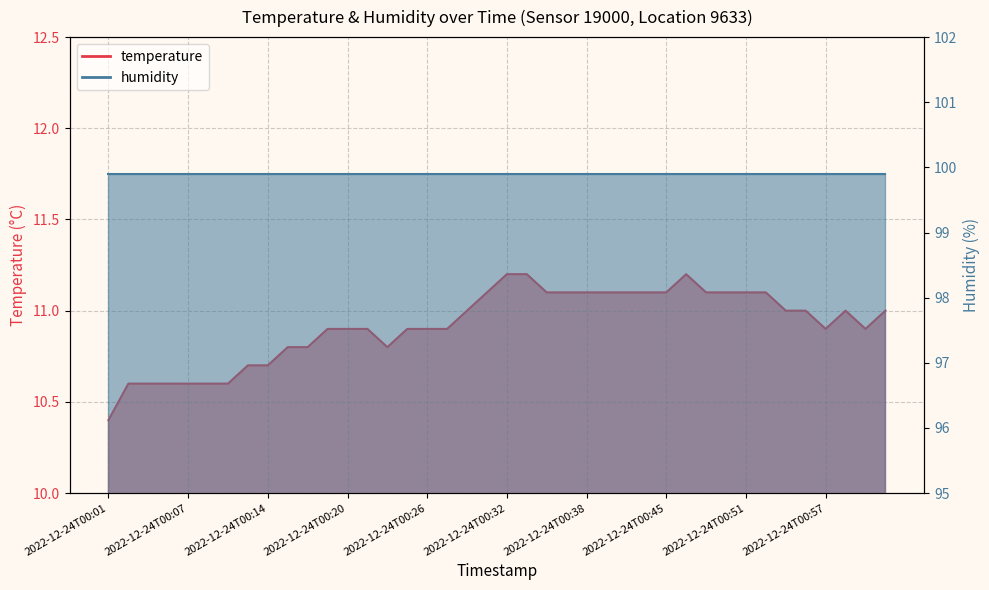

Reading left to right, extract all data points from this chart.

2022-12-24T00:01=10.4	2022-12-24T00:03=10.6	2022-12-24T00:04=10.6	2022-12-24T00:06=10.6	2022-12-24T00:07=10.6	2022-12-24T00:09=10.6	2022-12-24T00:10=10.6	2022-12-24T00:12=10.7	2022-12-24T00:14=10.7	2022-12-24T00:15=10.8	2022-12-24T00:17=10.8	2022-12-24T00:18=10.9	2022-12-24T00:20=10.9	2022-12-24T00:21=10.9	2022-12-24T00:23=10.8	2022-12-24T00:24=10.9	2022-12-24T00:26=10.9	2022-12-24T00:28=10.9	2022-12-24T00:29=11.0	2022-12-24T00:31=11.1	2022-12-24T00:32=11.2	2022-12-24T00:34=11.2	2022-12-24T00:35=11.1	2022-12-24T00:37=11.1	2022-12-24T00:38=11.1	2022-12-24T00:40=11.1	2022-12-24T00:42=11.1	2022-12-24T00:43=11.1	2022-12-24T00:45=11.1	2022-12-24T00:46=11.2	2022-12-24T00:48=11.1	2022-12-24T00:49=11.1	2022-12-24T00:51=11.1	2022-12-24T00:53=11.1	2022-12-24T00:54=11.0	2022-12-24T00:56=11.0	2022-12-24T00:57=10.9	2022-12-24T00:59=11.0	2022-12-24T01:00=10.9	2022-12-24T01:02=11.0